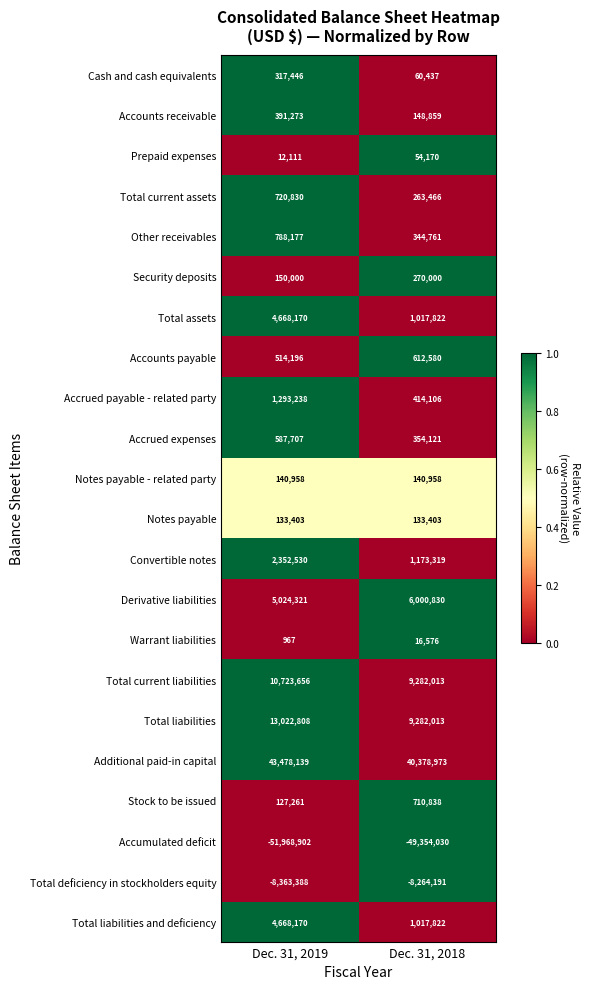

What is the sum of all Prepaid expenses values?

66281